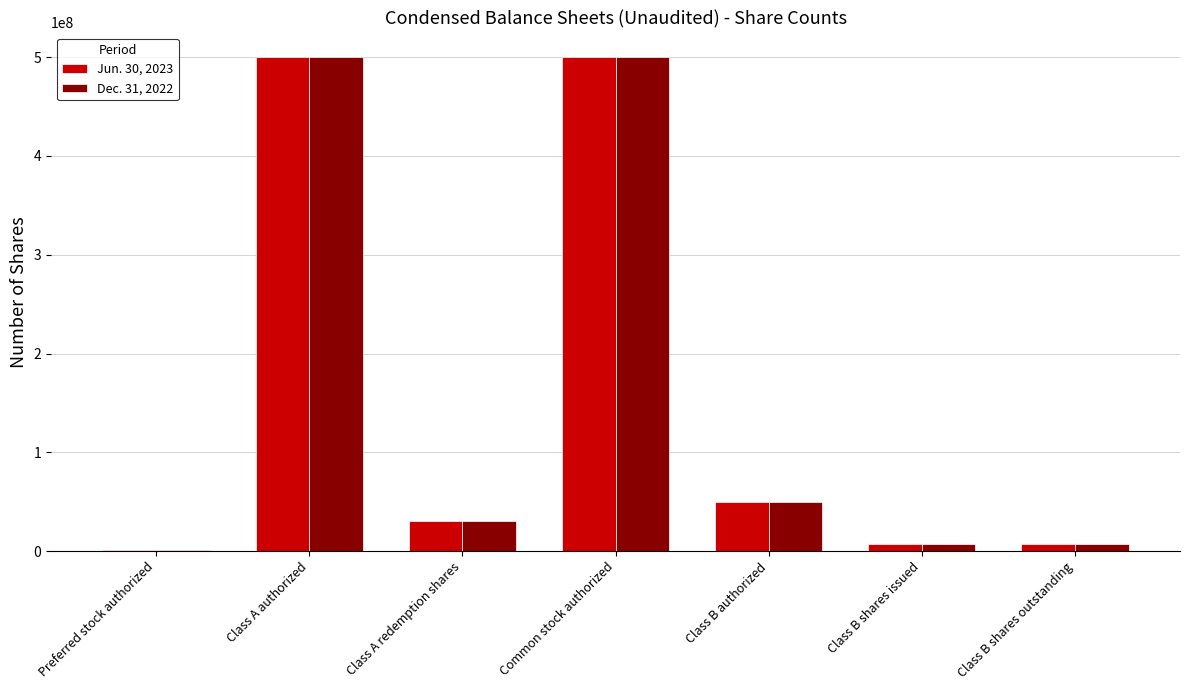

Is it true that Dec. 31, 2022 equals 500000000 at Class A authorized?

True